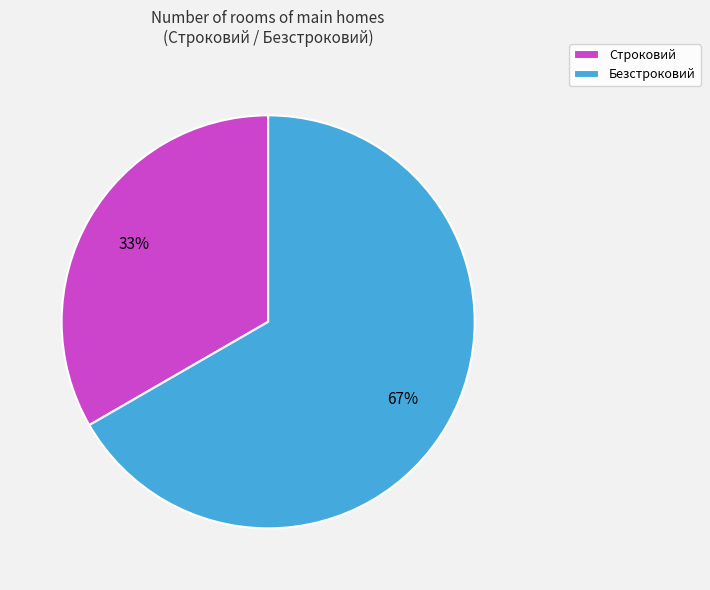

What is the smallest slice in the pie chart?

Строковий